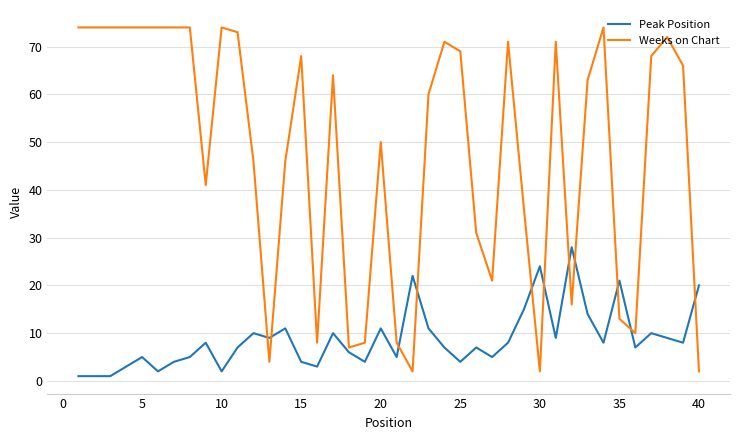

List the series in order of their overall mean, highest first.

Weeks on Chart, Peak Position